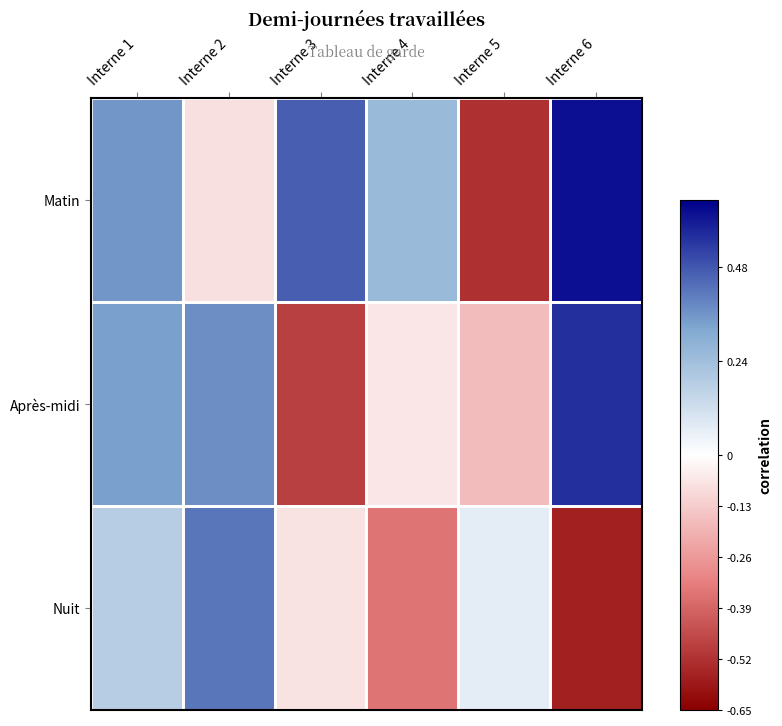

List the series in order of their overall mean, lowest first.

Nuit, Après-midi, Matin